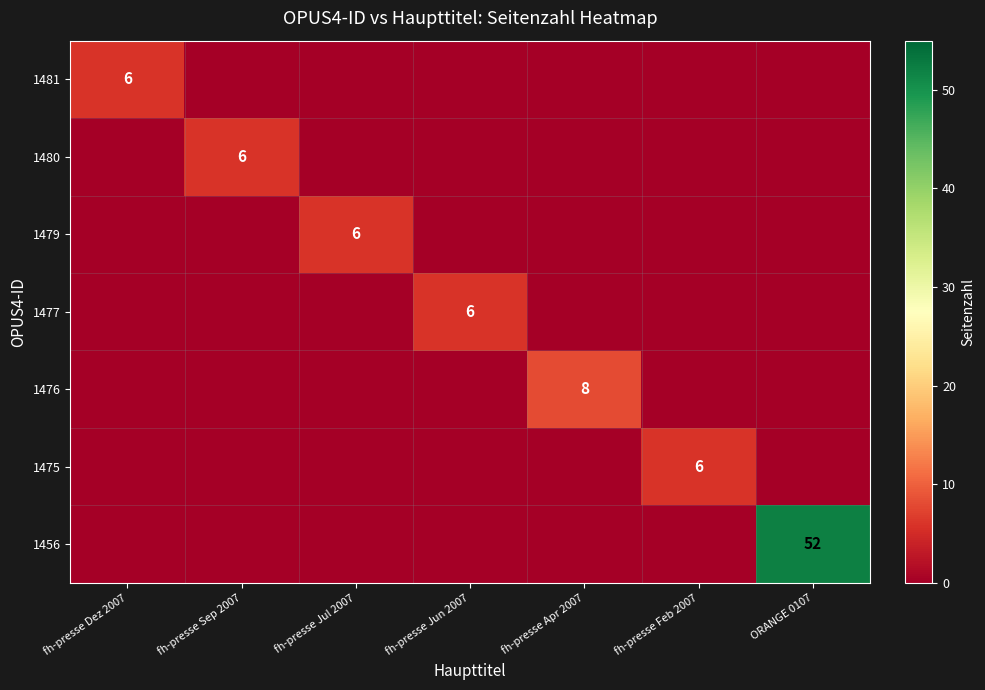

Is it true that 1456 equals 52 at ORANGE 0107?

True